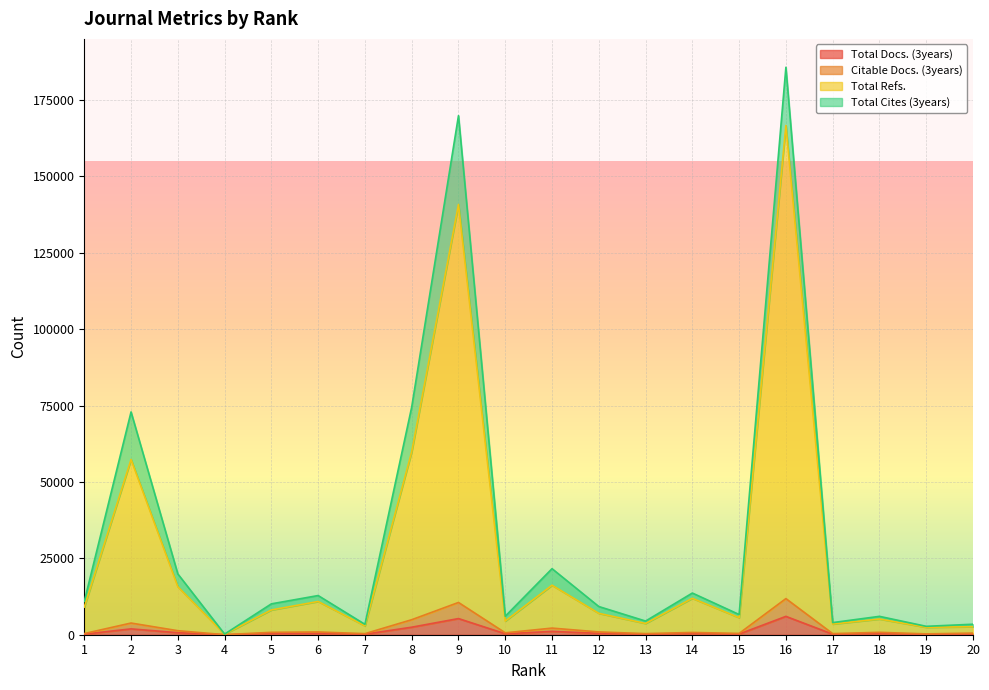

What is the difference between the maximum and minimum values in the Total Docs. (3years) series?

5996